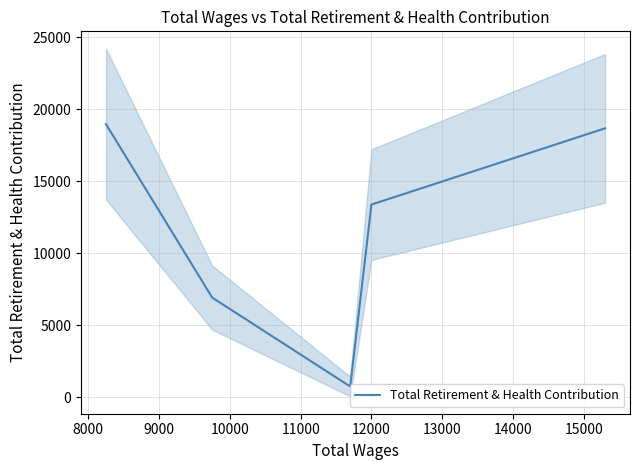

What is the maximum value for Total Retirement & Health Contribution?

18974